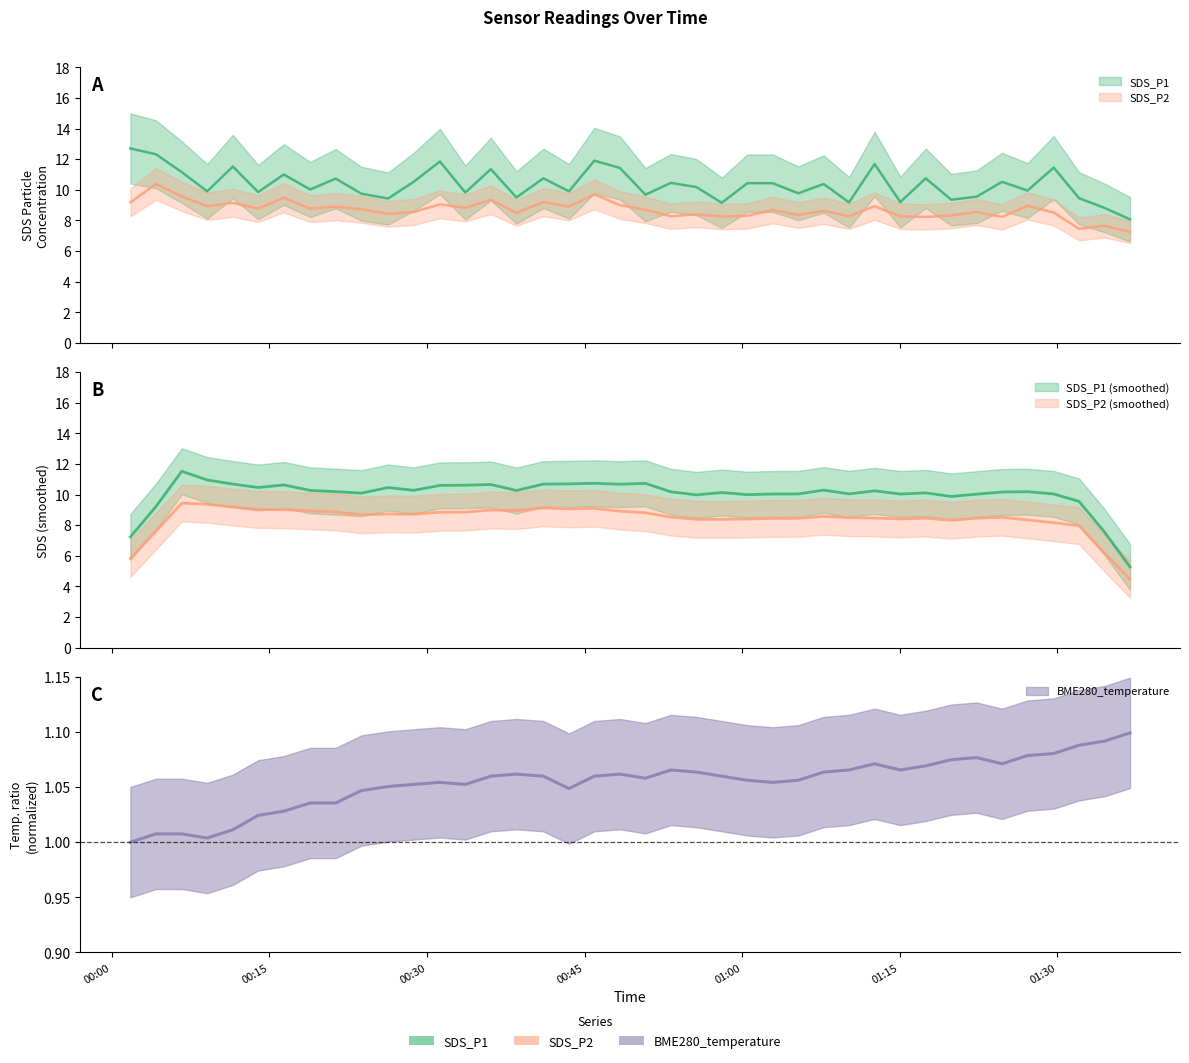

True or false: SDS_P2 has a value of 8.3 at 2022/11/28 01:15:04.

True